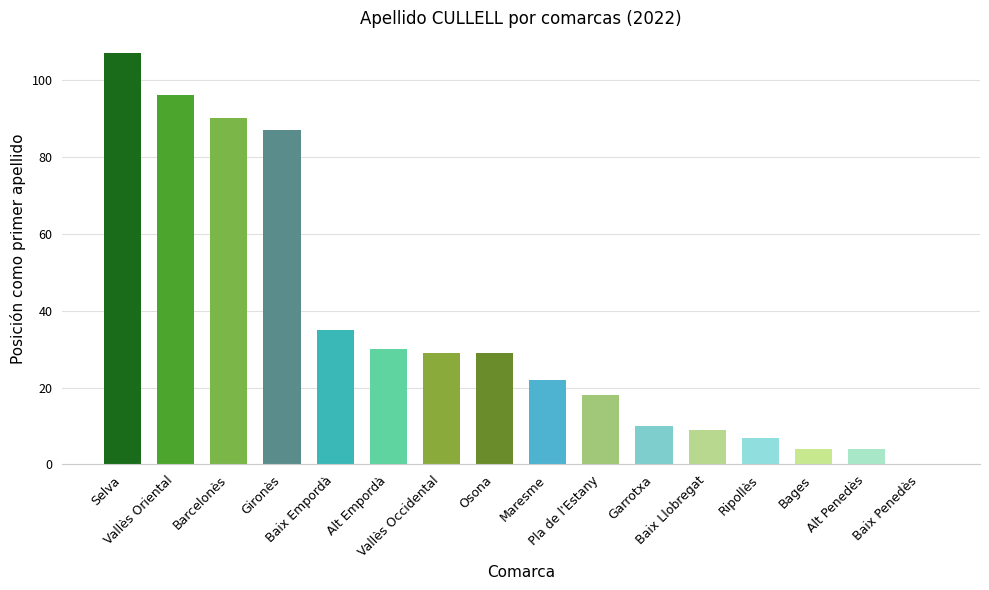

What is the difference between the values at Garrotxa and Barcelonès?

80